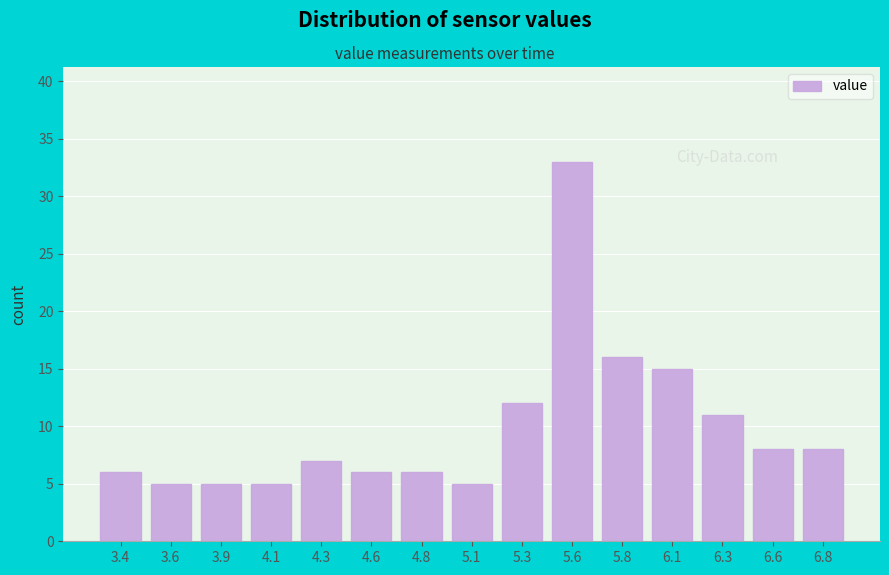

Reading right to left, list all the values displayed in this chart.

8	8	11	15	16	33	12	5	6	6	7	5	5	5	6